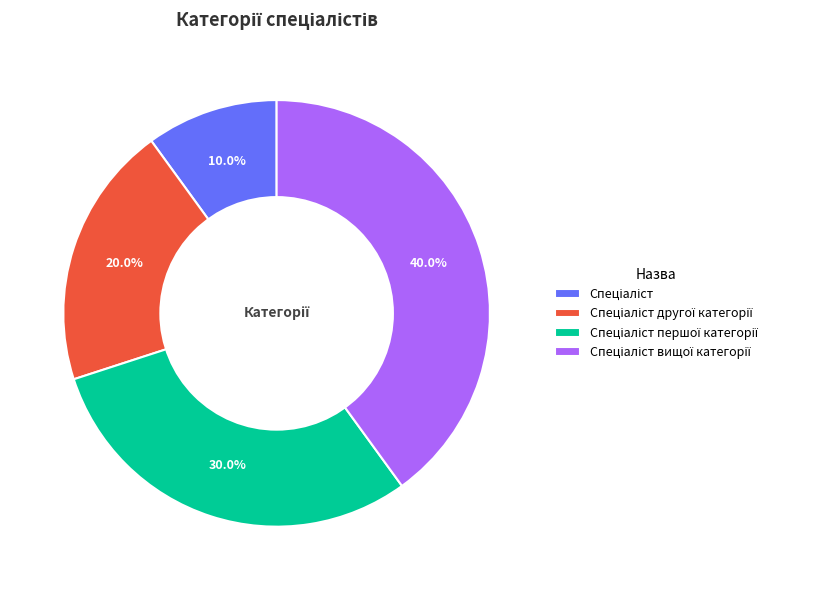

Does any single category account for the majority?

No